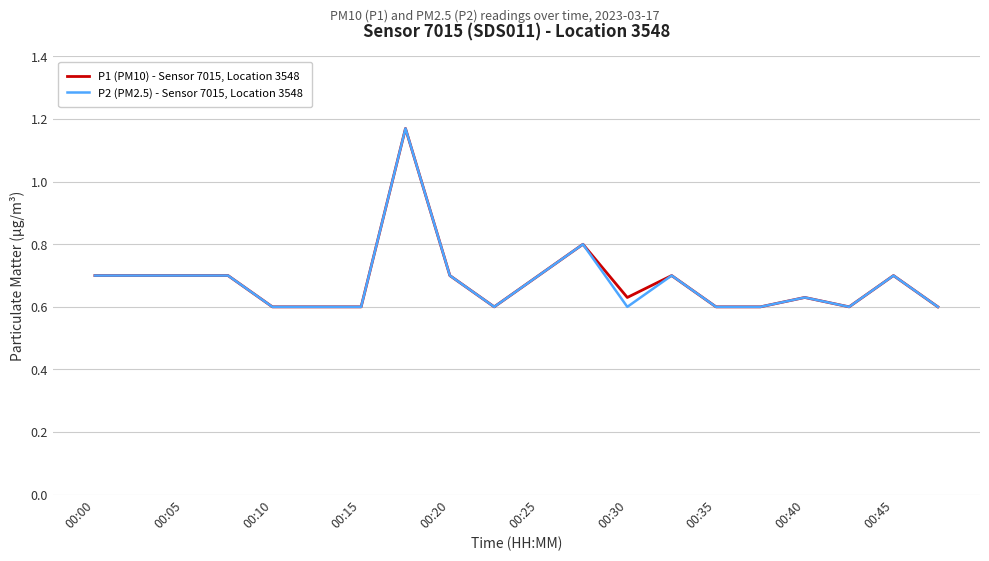

Rank the series by their average value, from highest to lowest.

P1 (PM10) - Sensor 7015, Location 3548, P2 (PM2.5) - Sensor 7015, Location 3548